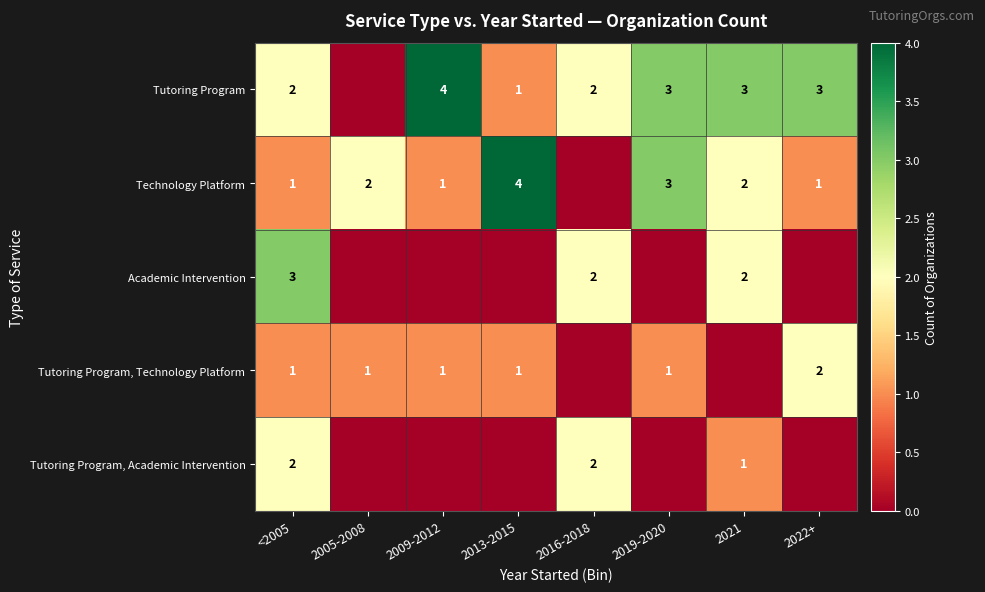

What is the total value across all series at <2005?

9